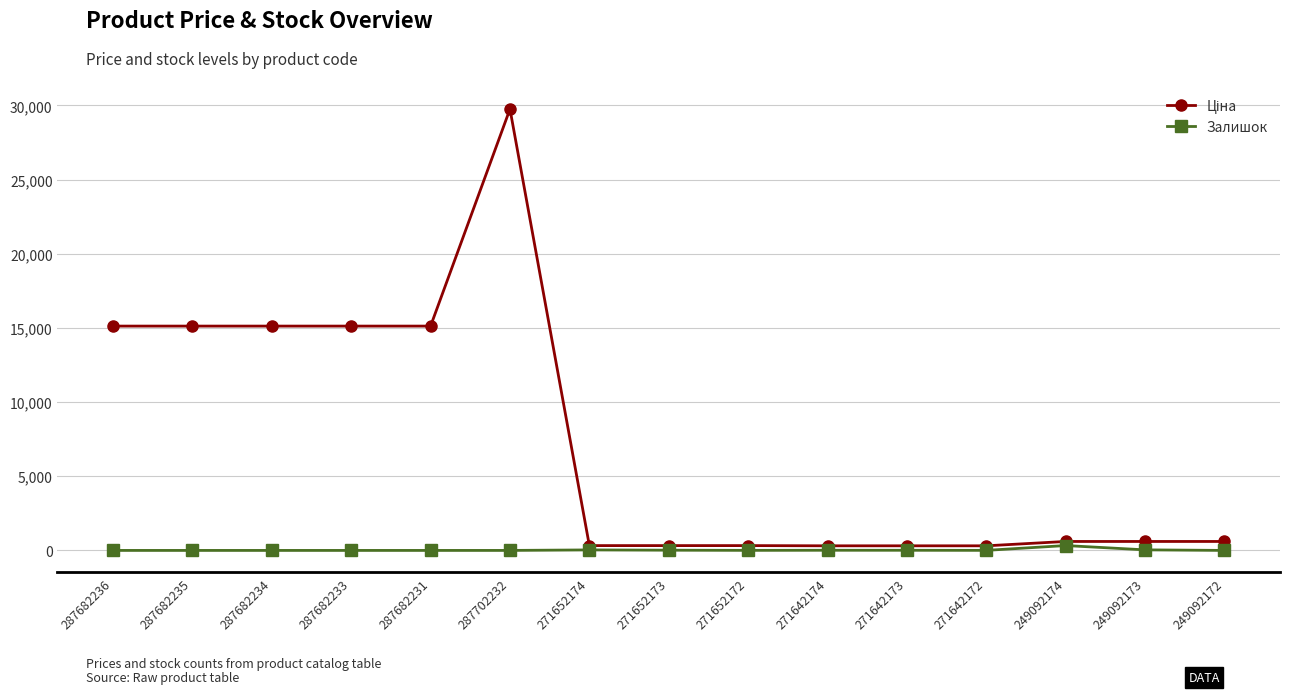

True or false: Залишок has more than 1 points higher than both neighbors.

True